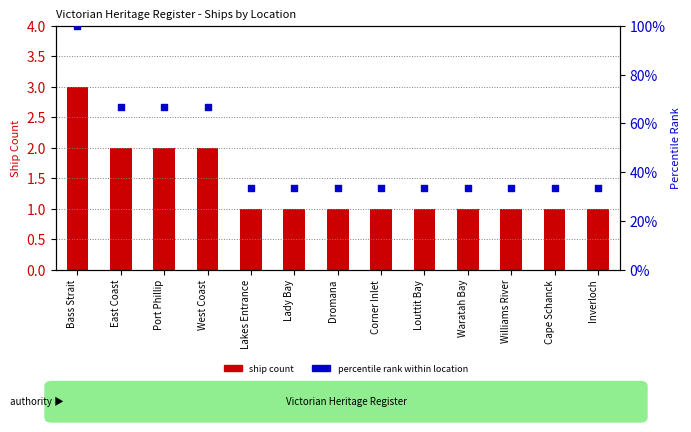

Which series reaches the minimum Y coordinate?

ship count